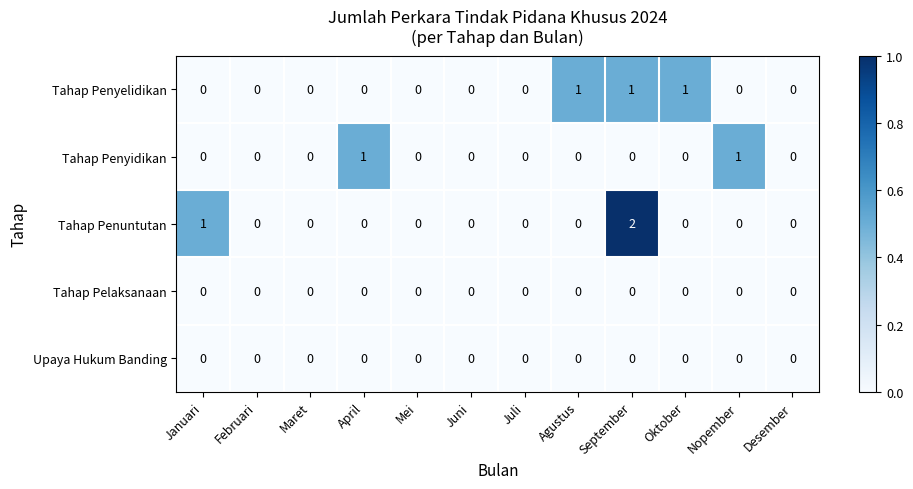

What is the sum of all Tahap Penuntutan values?

3